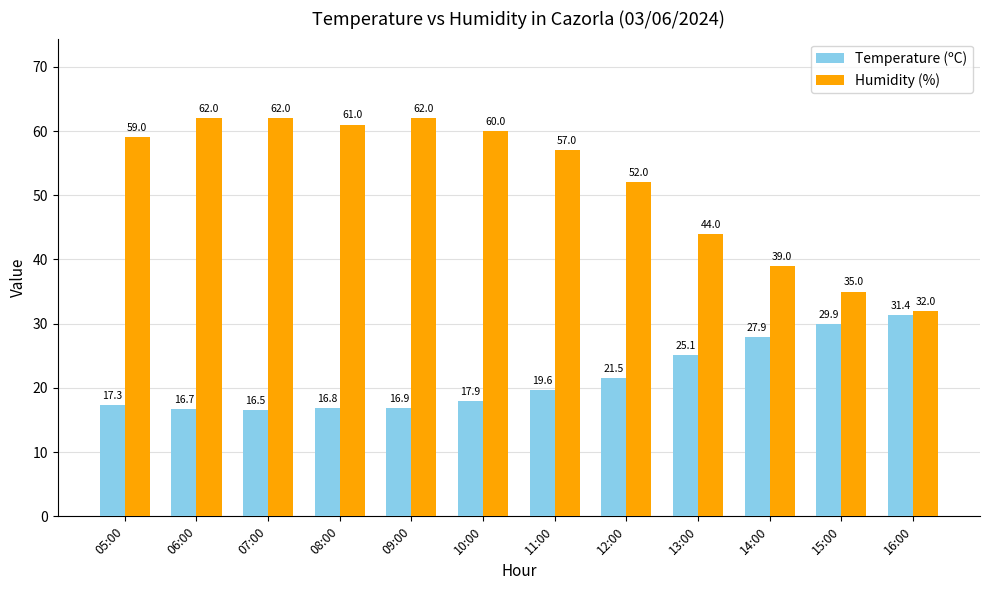

List the labels in order of Temperature (ºC) value, smallest first.

07:00, 06:00, 08:00, 09:00, 05:00, 10:00, 11:00, 12:00, 13:00, 14:00, 15:00, 16:00